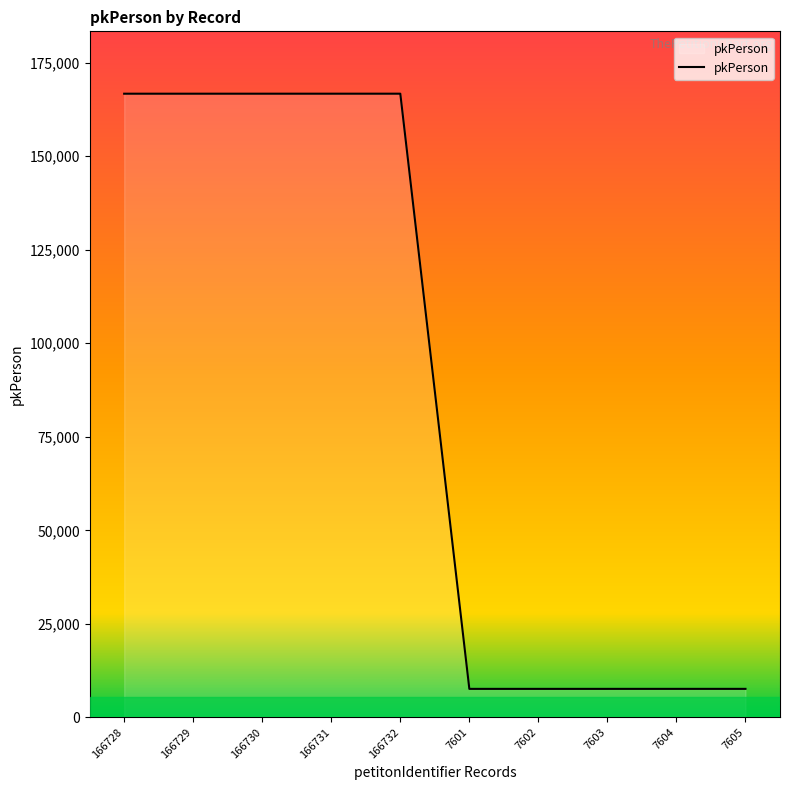

What is the sum of all values?

871665